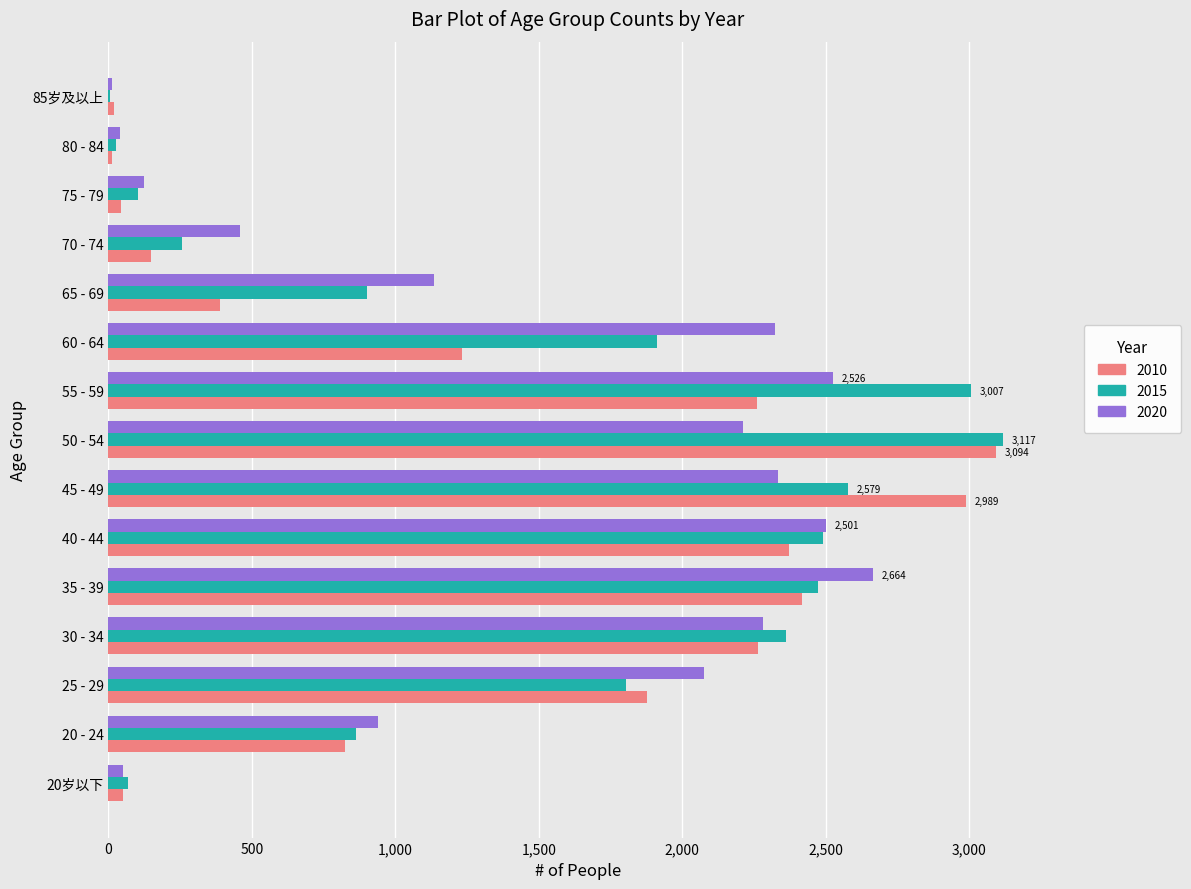

How many distinct data groups are displayed?

3